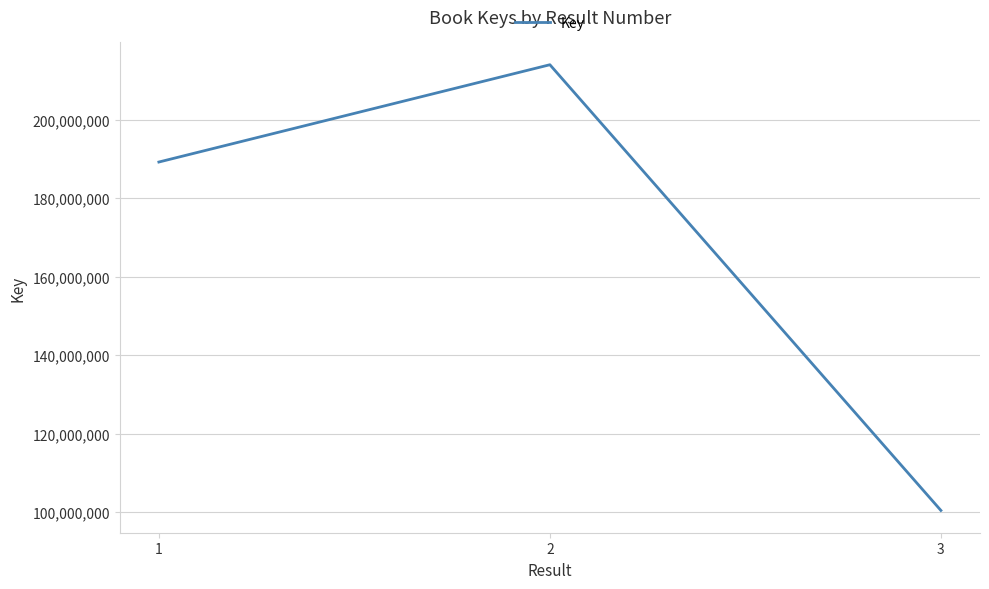

Is it true that the value at 1 is 189180918?

True